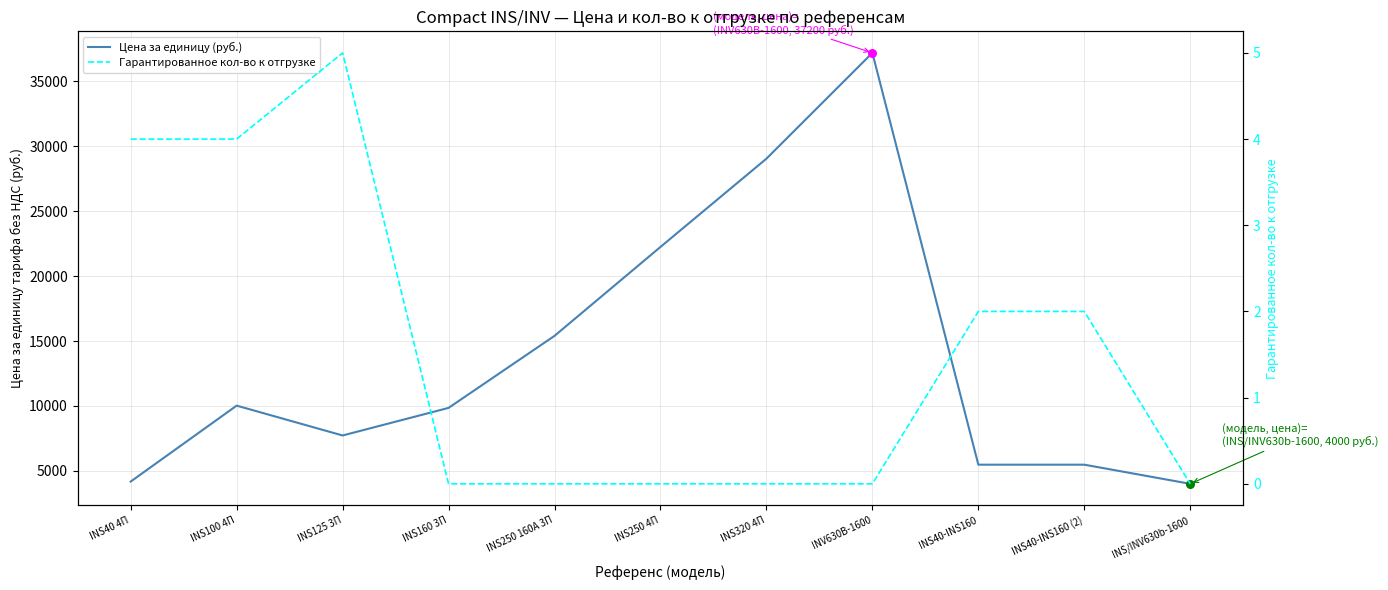

At which category is the sum across all series the highest?

INV630B-1600